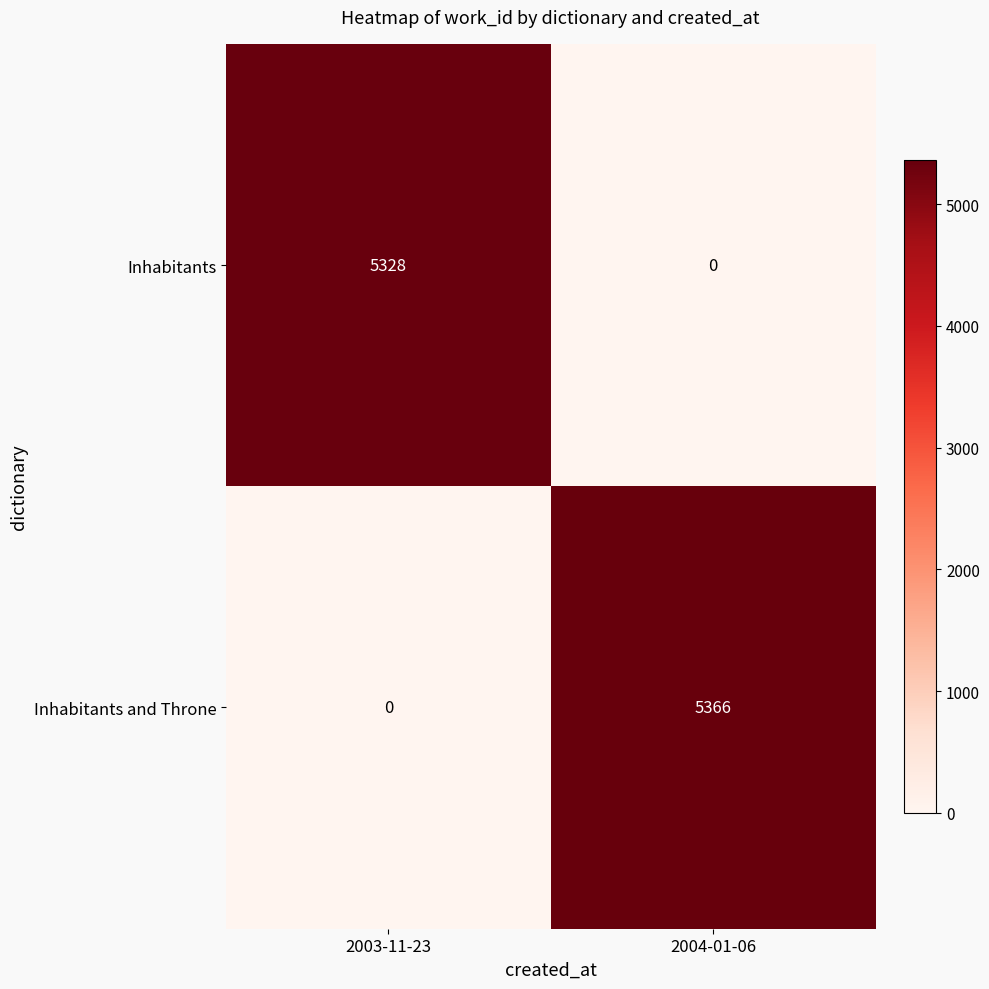

The Inhabitants series shows 5328 at 2003-11-23. True or false?

True